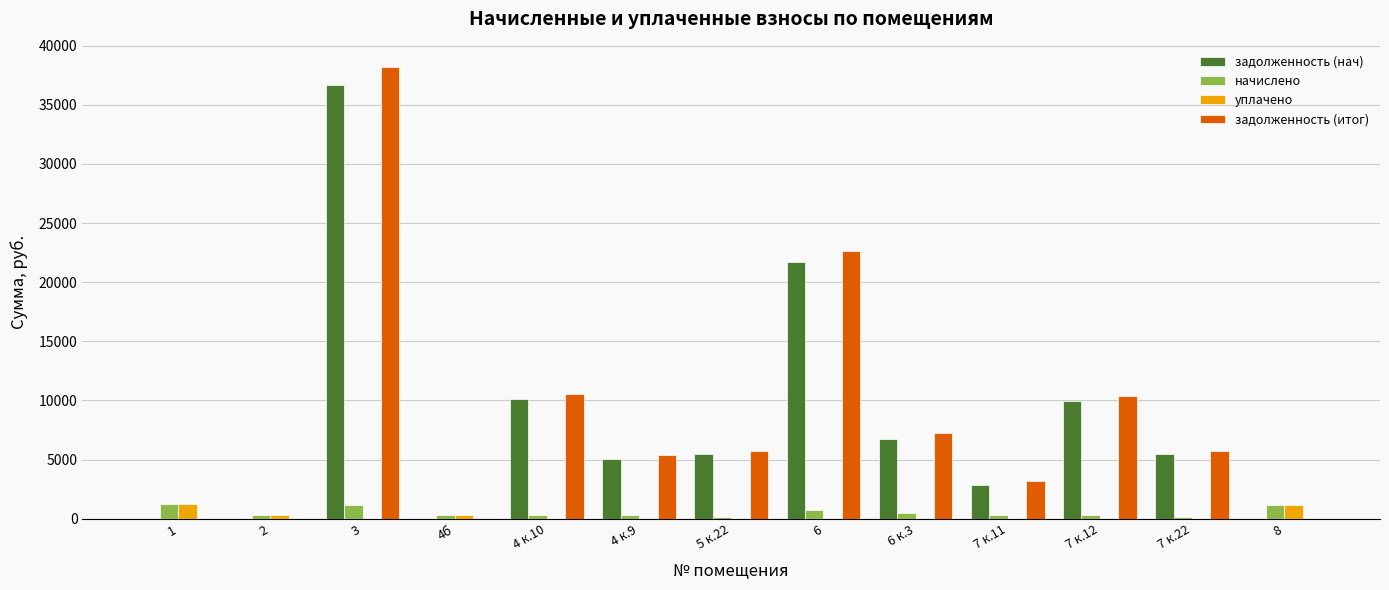

What is the sum of all начислено values?

7053.8